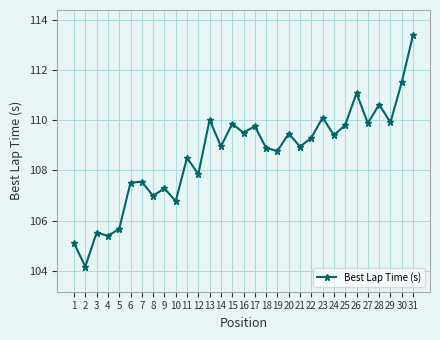

True or false: there are more than 2 points higher than both neighbors.

True